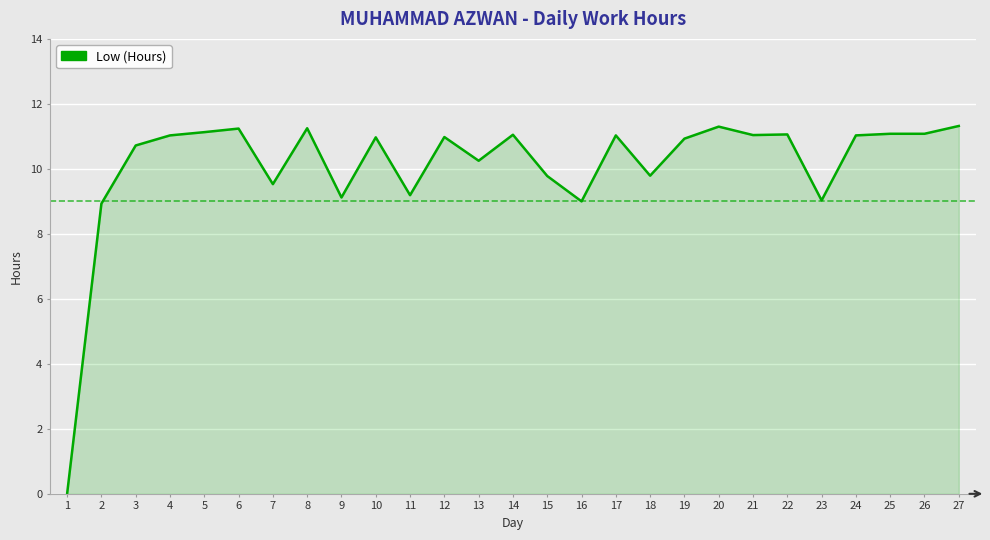

What is the ratio of the value at 8 to the value at 15?

1.2